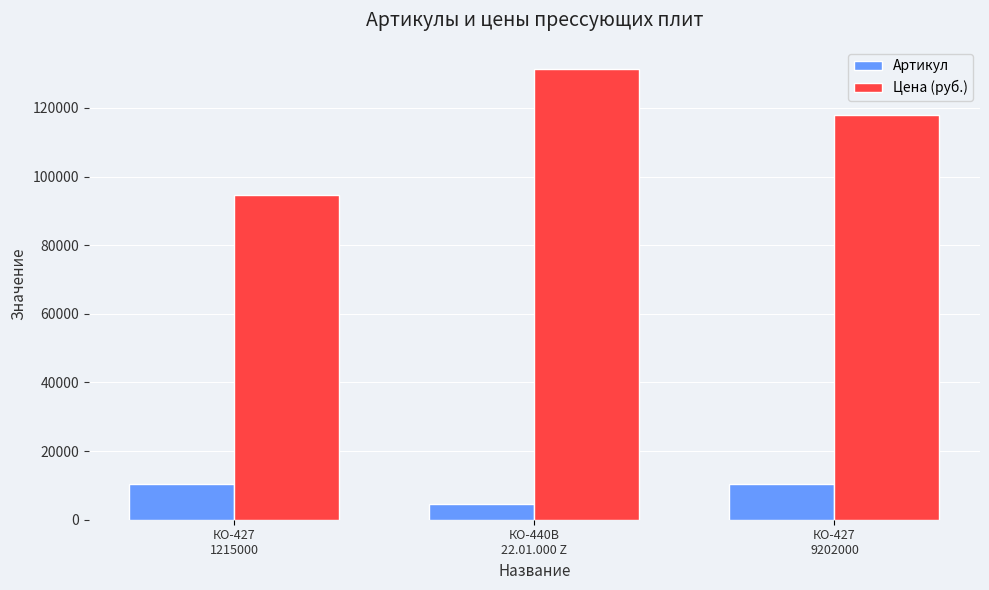

What is the label of the 3rd bar from the left?

КО-427
9202000